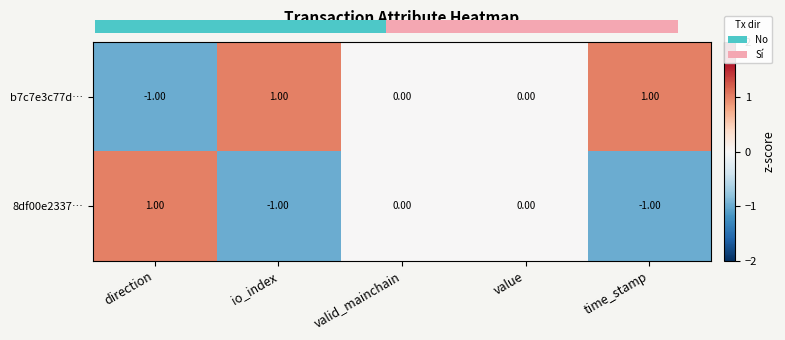

Which series has the largest total across all categories?

b7c7e3c77d…